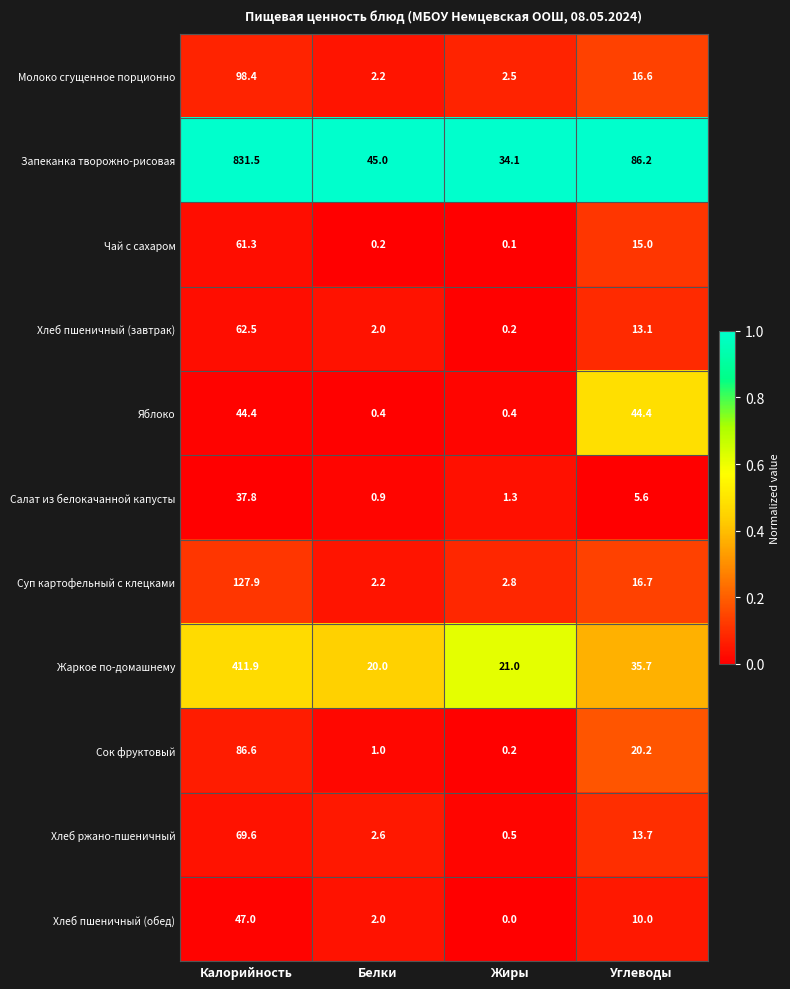

Which series has the largest total across all categories?

Запеканка творожно-рисовая